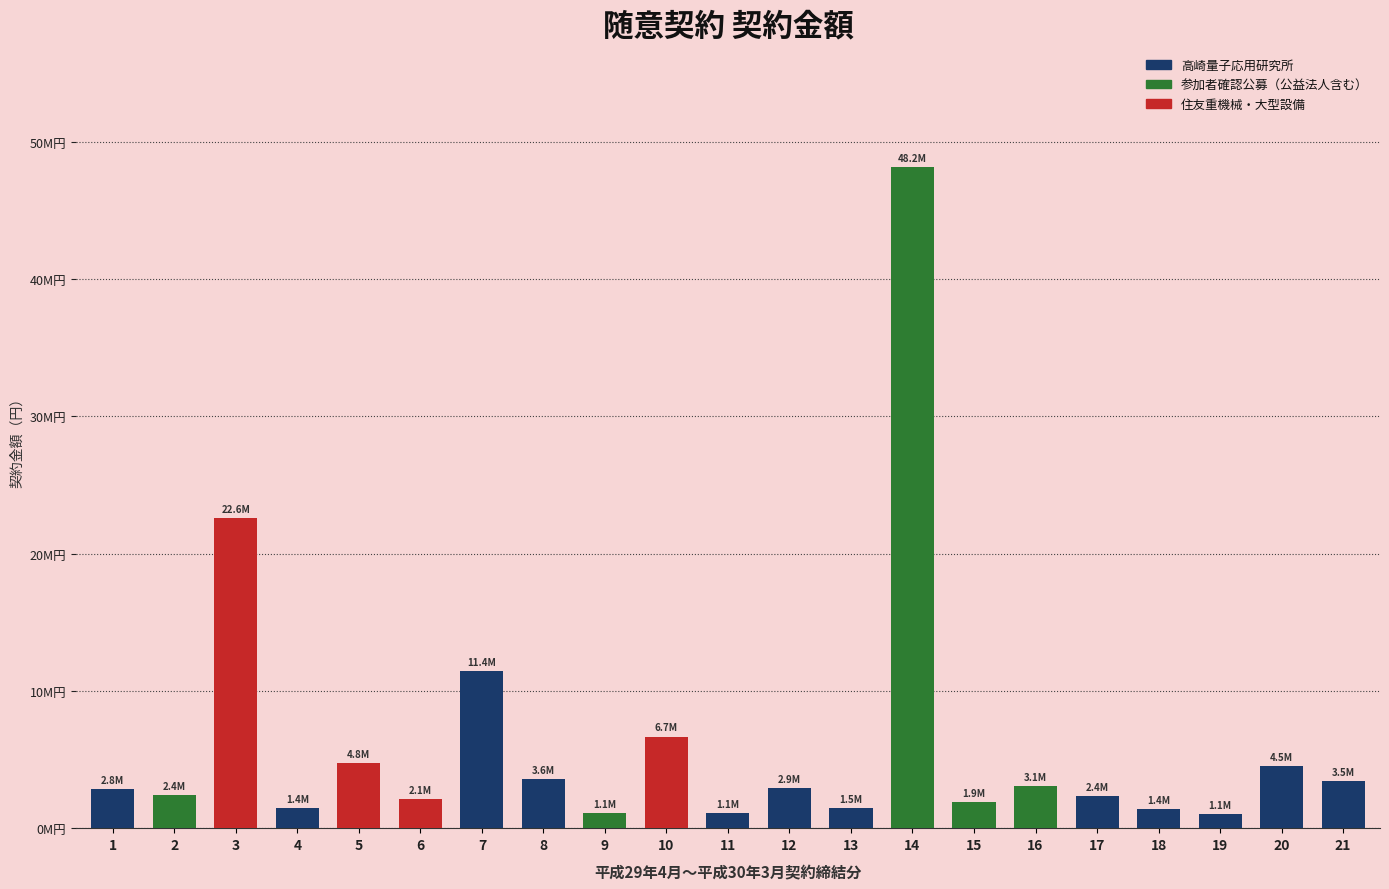

At which category does the chart reach its minimum across all series?

19